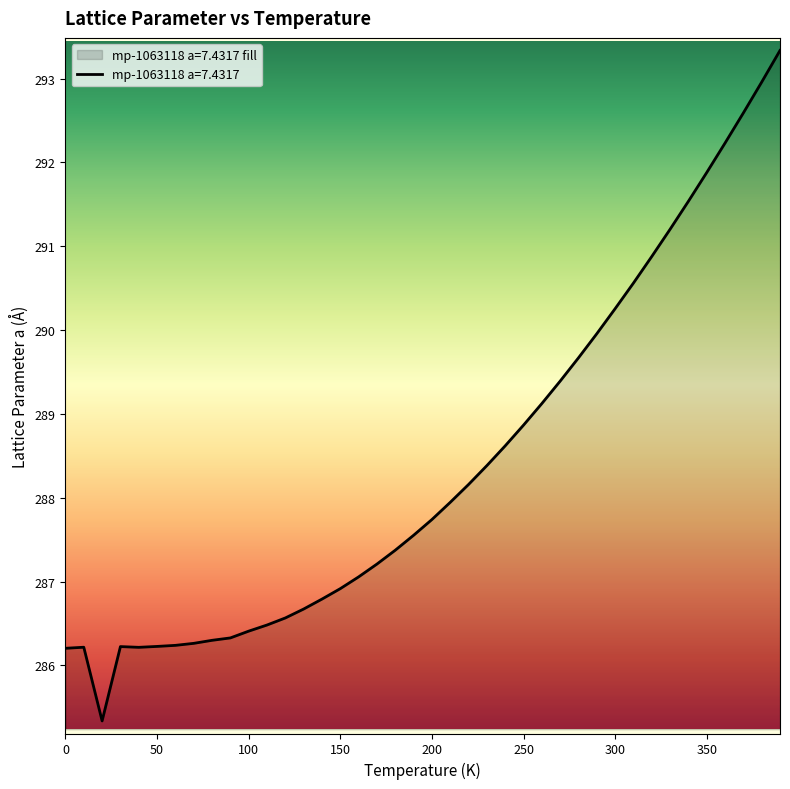

How many lines are shown in the chart?

1